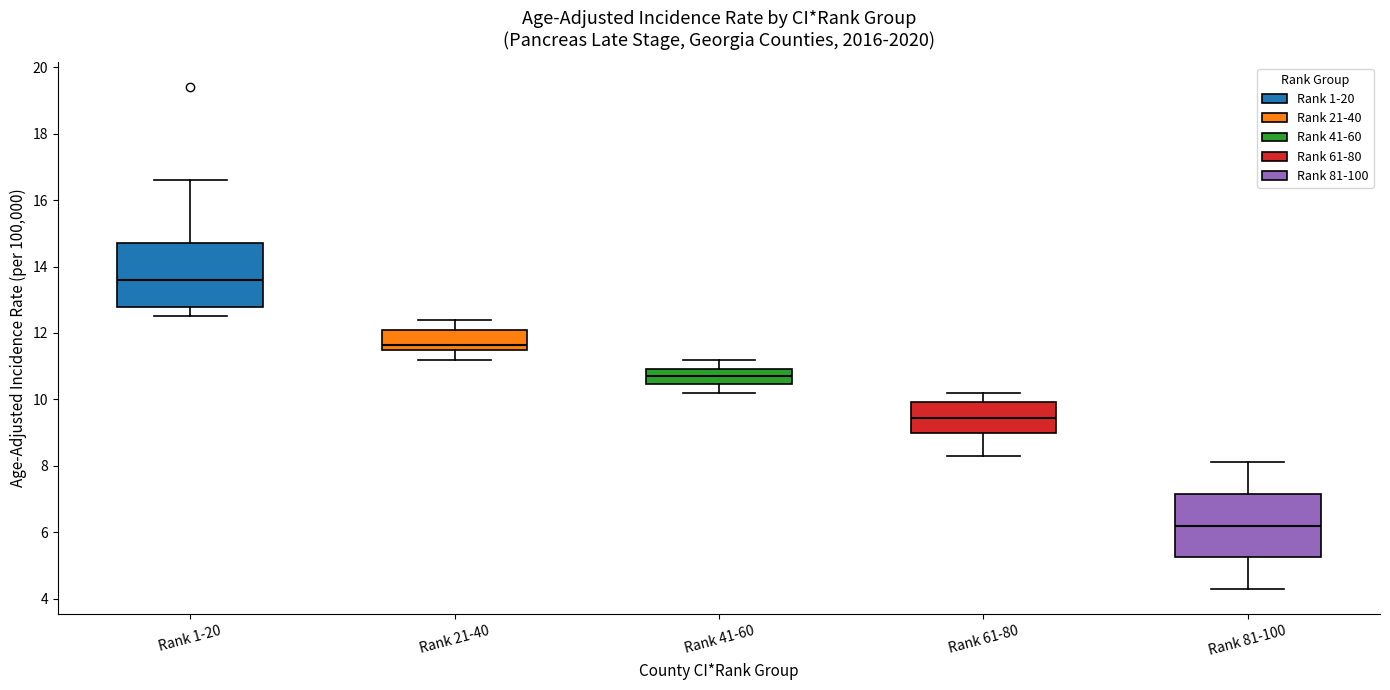

Which box's median line is the highest?

Rank 1-20